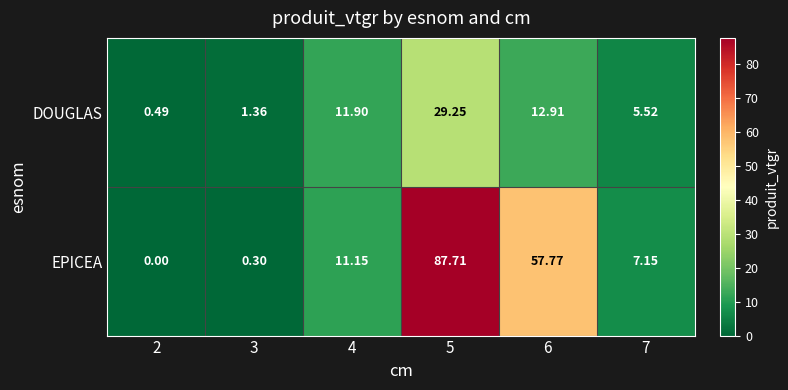

At how many categories does at least one series exceed 6?

4